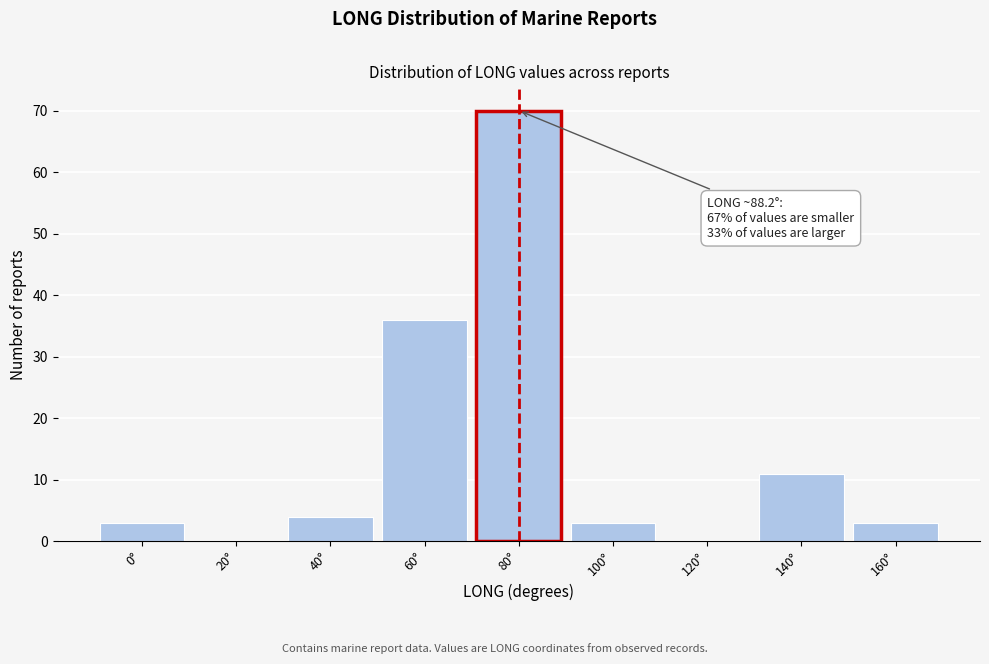

Reading left to right, extract all data points from this chart.

0°=3	20°=0	40°=4	60°=36	80°=70	100°=3	120°=0	140°=11	160°=3